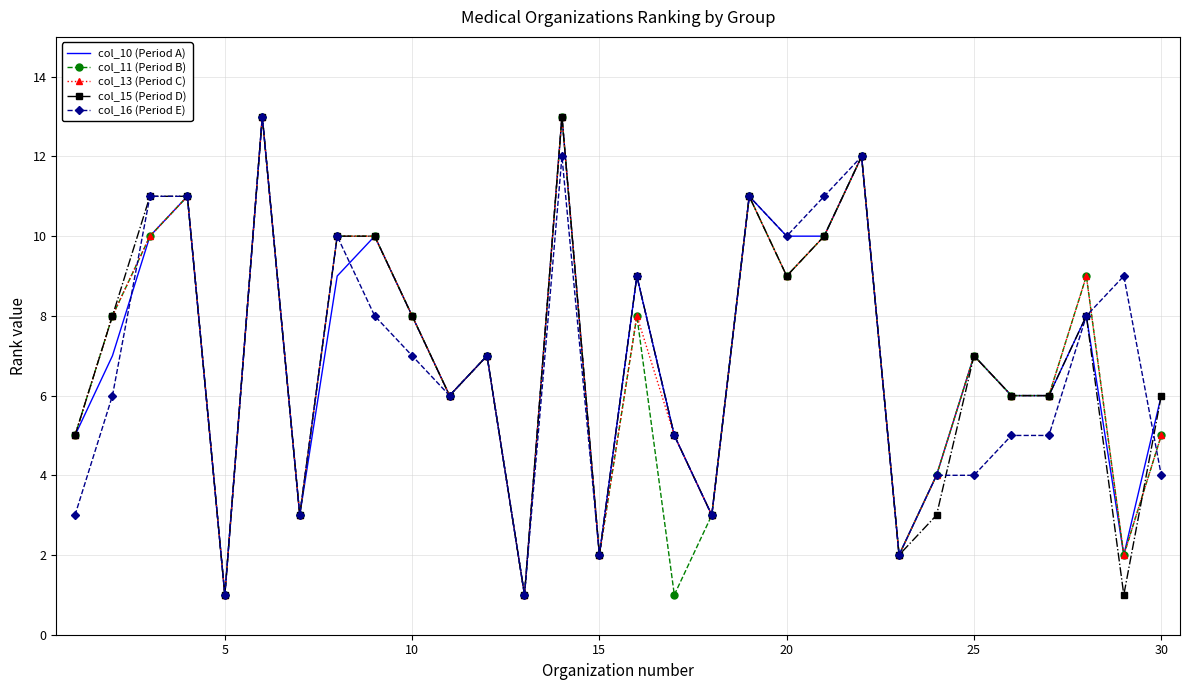

What is the lowest value of the col_11 (Period B) series?

1